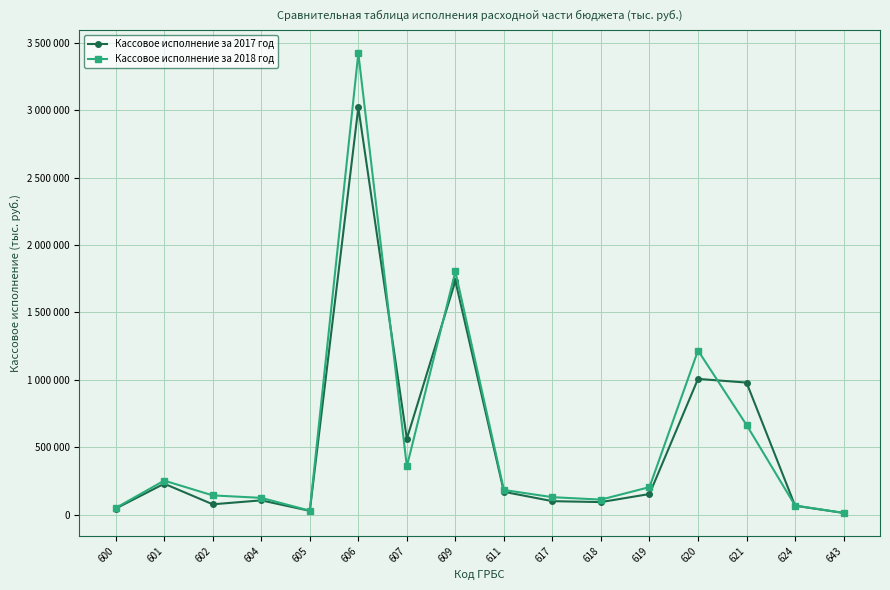

What is the highest value of the Кассовое исполнение за 2018 год series?

3423562